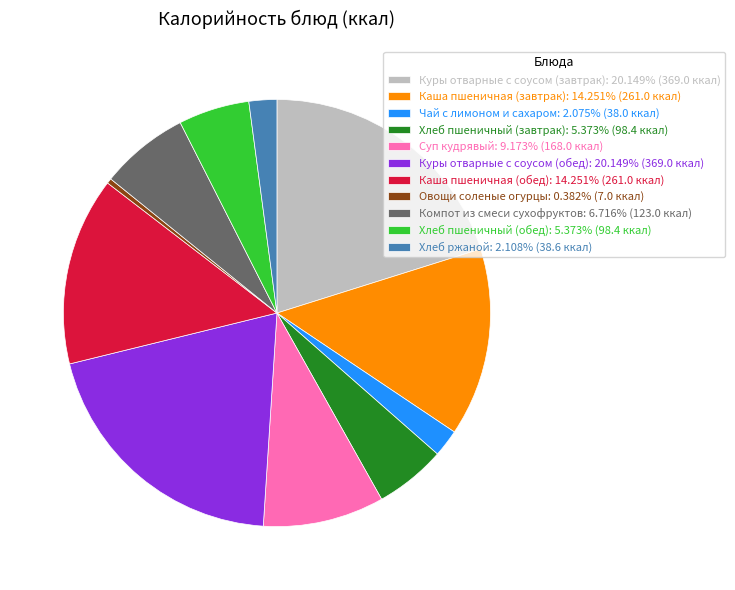

Does any single category account for the majority?

No